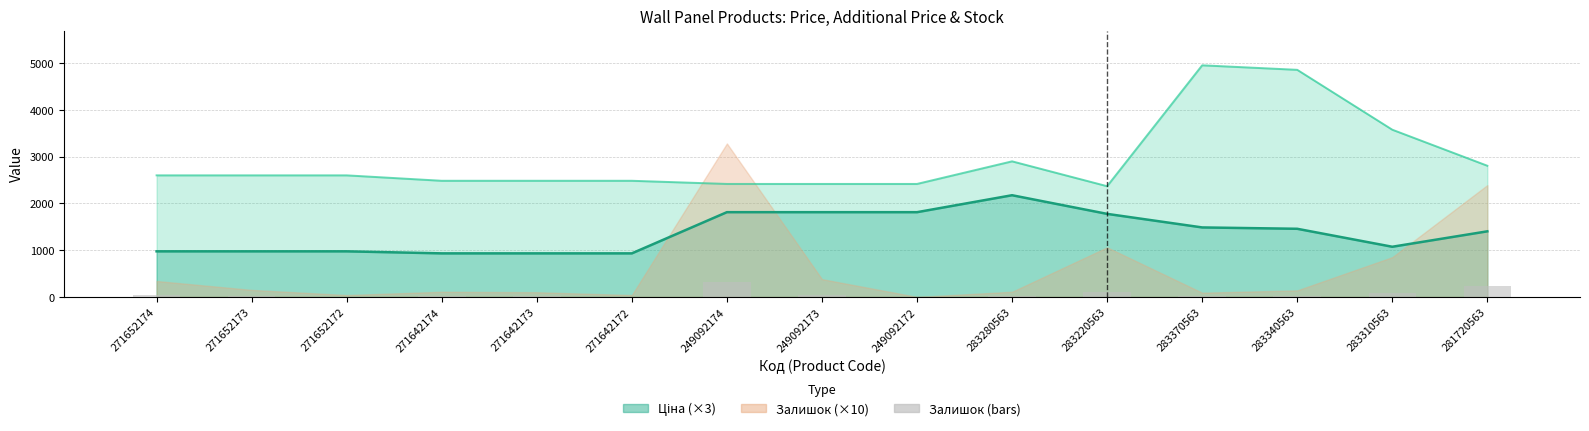

What is the maximum value shown in the chart?

4950.4